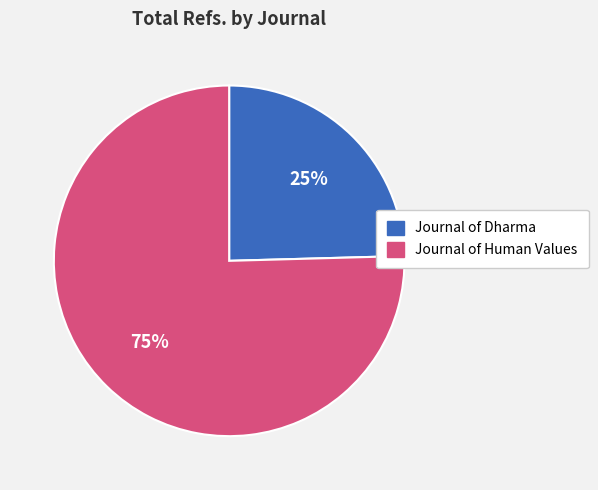

What percentage is the Journal of Dharma slice, to the nearest percent?

25%